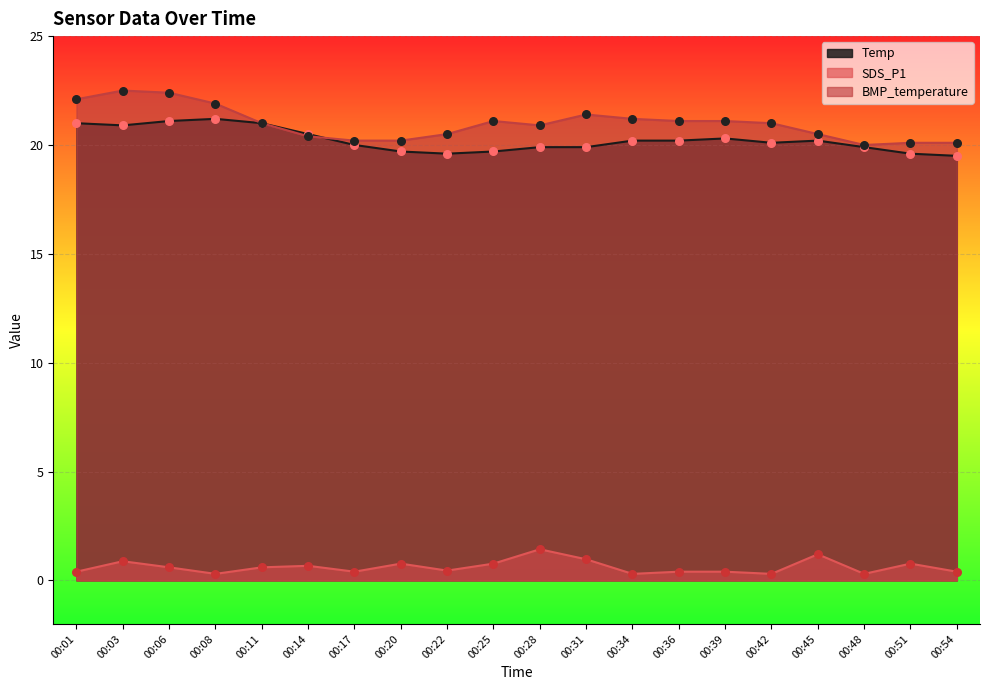

At how many categories does at least one series exceed 12?

20